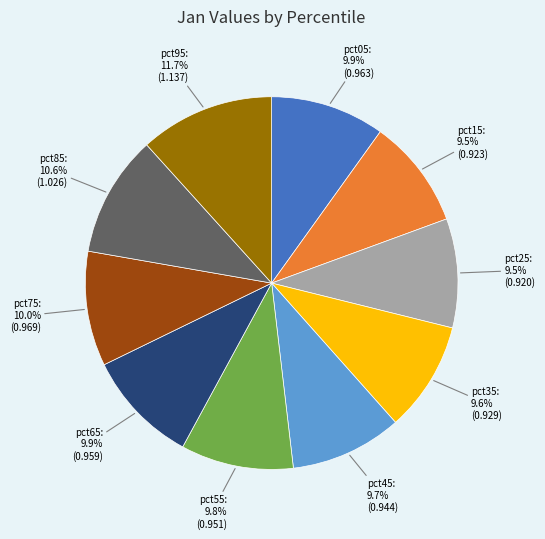

Approximately how many times larger is the value at pct35 compared to pct95?

0.8